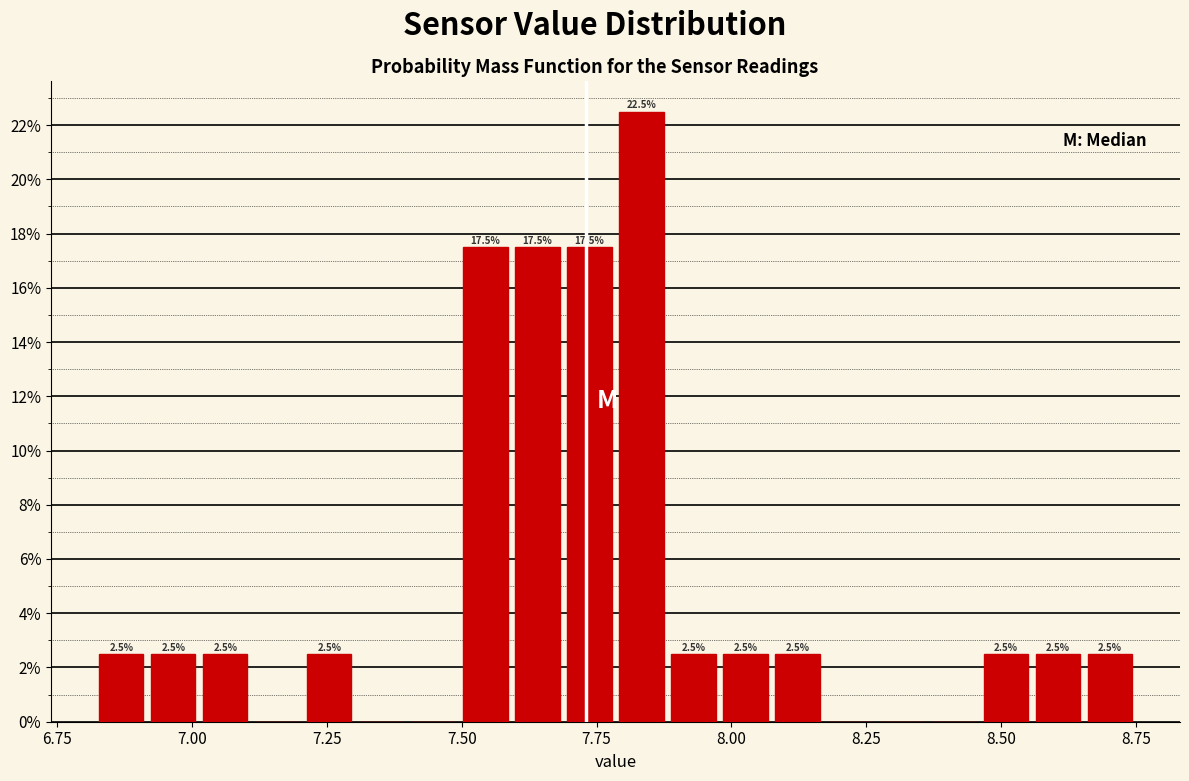

Read against the x-axis, roughly where is the centre of the tallest bar?

7.85